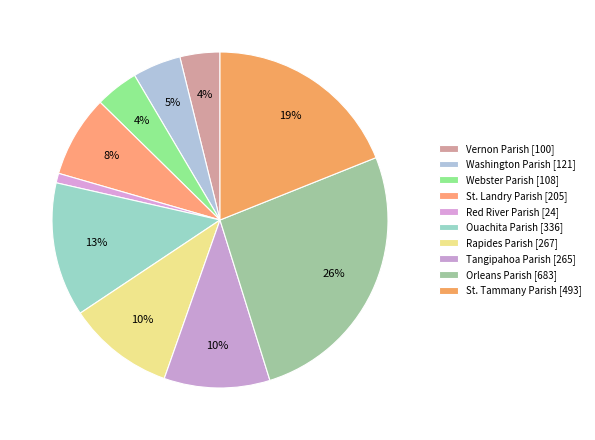

Combined, do Red River Parish and Ouachita Parish account for over 50%?

No